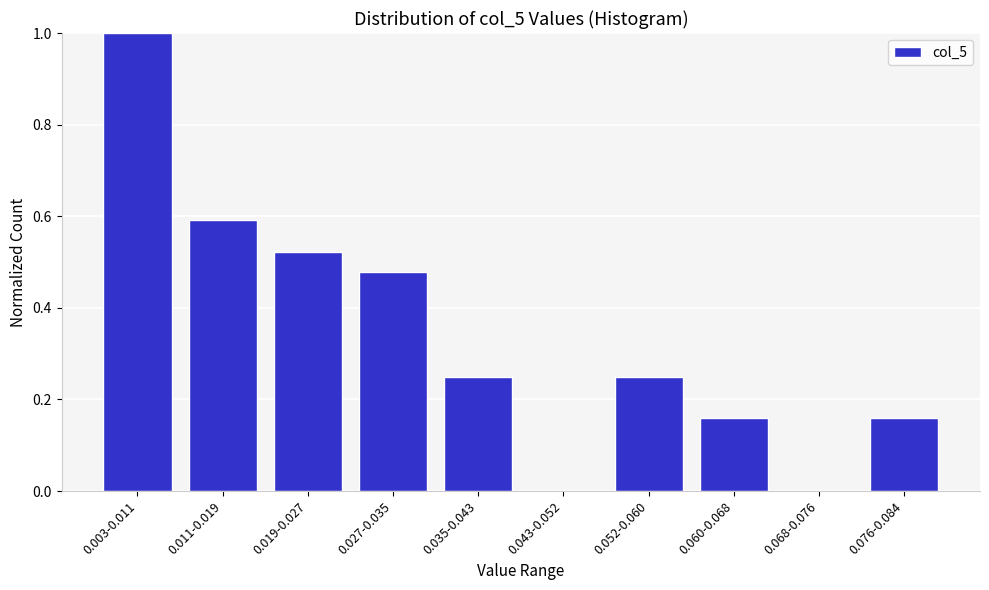

What is the sum of the values at 0.011-0.019 and 0.052-0.060?

0.8